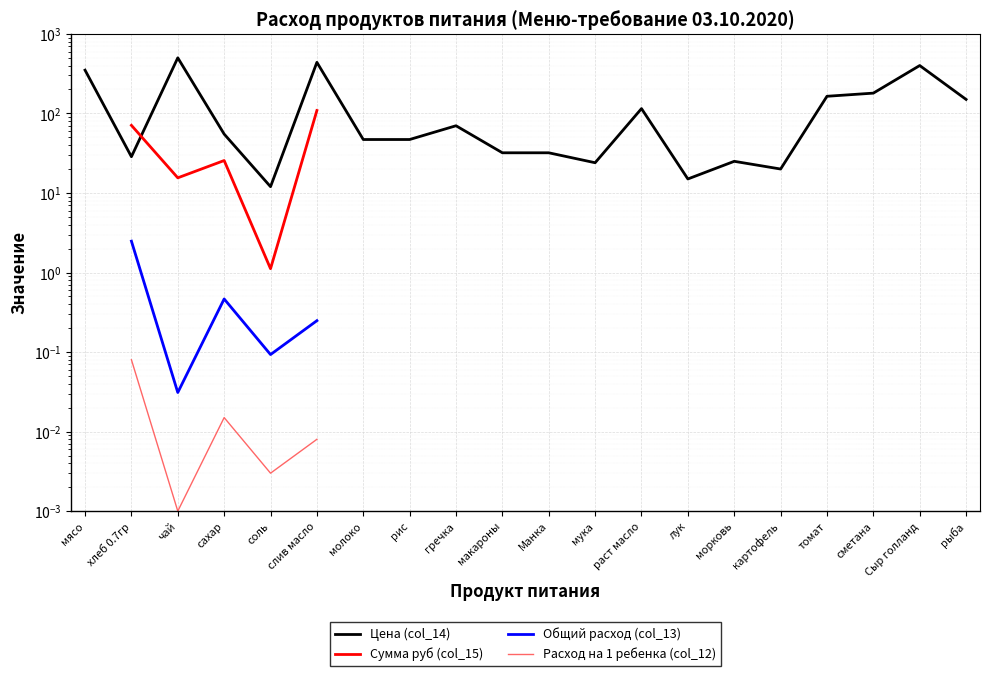

Between сметана and картофель, which is larger?

сметана